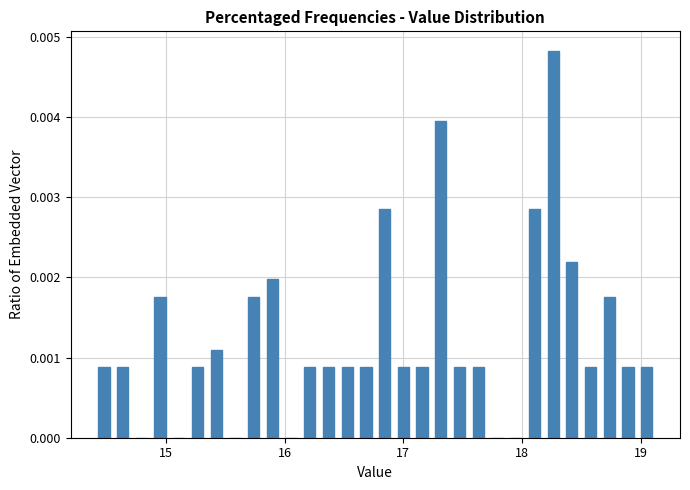

Around what value on the x-axis is the tallest bar? Give the approximate position of its centre, as read against the axis.

18.3